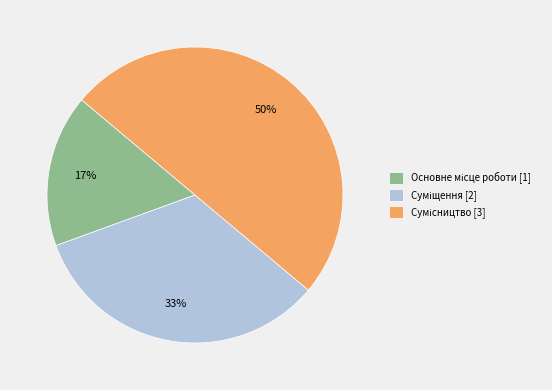

To the nearest percent, what is the average slice percentage?

33%